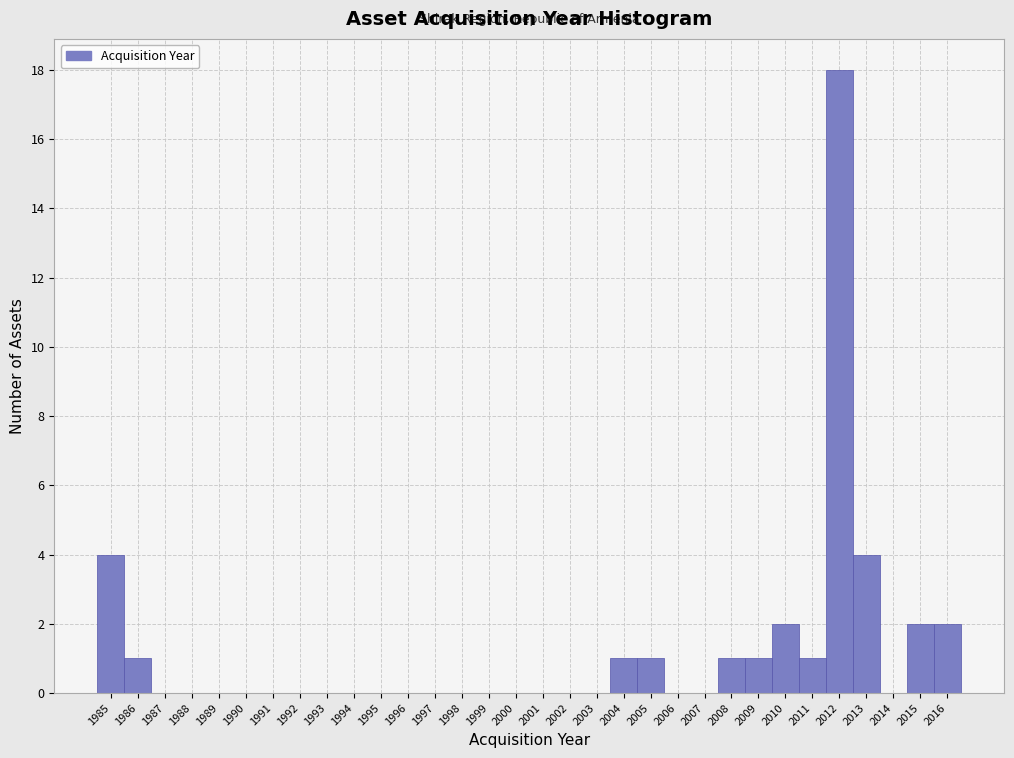

Reading left to right, list every bar in this chart as the range it spans on the x-axis followed by its height. The values are not printed on the chart, so give them approximately, as read against the axis.

1984.5 to 1985.5: 4
1985.5 to 1986.5: 1
1986.5 to 1987.5: 0
1987.5 to 1988.5: 0
1988.5 to 1989.5: 0
1989.5 to 1990.5: 0
1990.5 to 1991.5: 0
1991.5 to 1992.5: 0
1992.5 to 1993.5: 0
1993.5 to 1994.5: 0
1994.5 to 1995.5: 0
1995.5 to 1996.5: 0
1996.5 to 1997.5: 0
1997.5 to 1998.5: 0
1998.5 to 1999.5: 0
1999.5 to 2000.5: 0
2000.5 to 2001.5: 0
2001.5 to 2002.5: 0
2002.5 to 2003.5: 0
2003.5 to 2004.5: 1
2004.5 to 2005.5: 1
2005.5 to 2006.5: 0
2006.5 to 2007.5: 0
2007.5 to 2008.5: 1
2008.5 to 2009.5: 1
2009.5 to 2010.5: 2
2010.5 to 2011.5: 1
2011.5 to 2012.5: 18
2012.5 to 2013.5: 4
2013.5 to 2014.5: 0
2014.5 to 2015.5: 2
2015.5 to 2016.5: 2